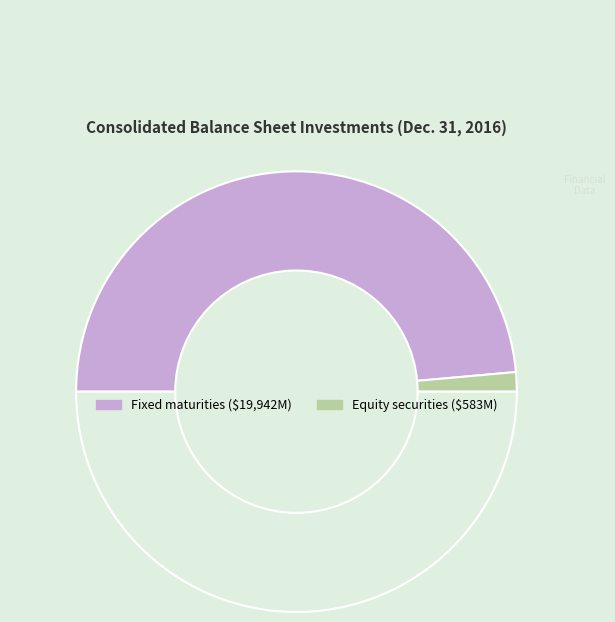

Does any single category account for the majority?

Yes